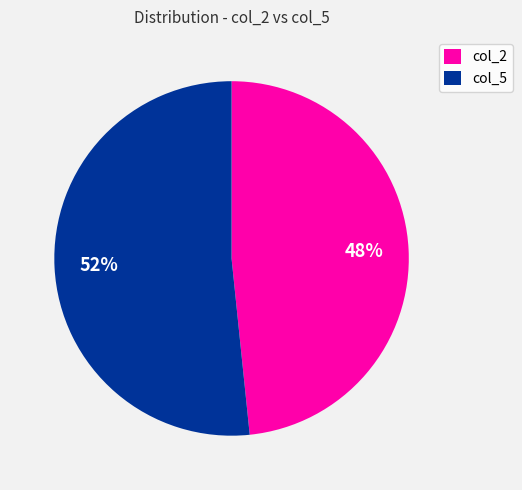

What is the ratio of the value at col_2 to the value at col_5?

0.9